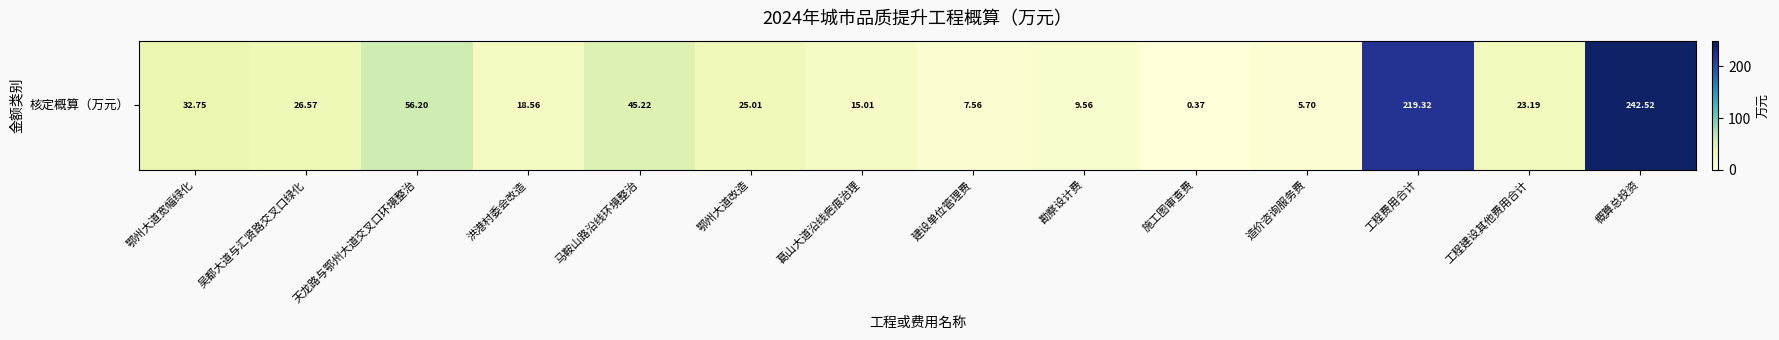

At which label is the value closest to 121?

天龙路与鄂州大道交叉口环境整治